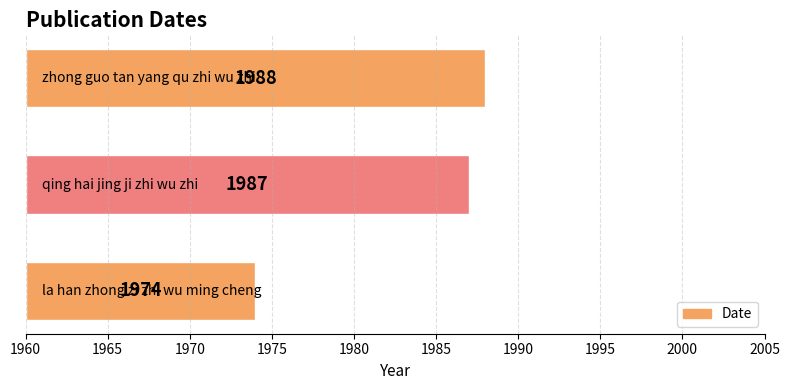

Approximately how many times larger is the value at 1965 compared to 1970?

1.0